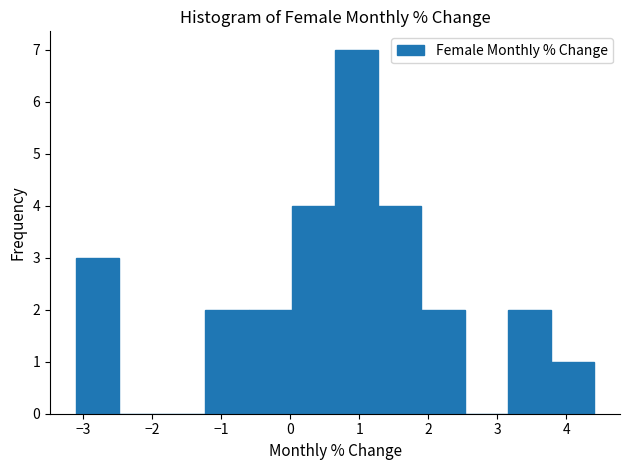

Reading left to right, transcribe this chart: for each bar, give the range it covers on the x-axis and its height. Neither the bar edges nor the heights are printed on the chart, so give them approximately, as read against the axes.

-3.1 to -2.5: 3
-2.5 to -1.8: 0
-1.8 to -1.2: 0
-1.2 to -0.6: 2
-0.6 to 0.0: 2
0.0 to 0.7: 4
0.7 to 1.3: 7
1.3 to 1.9: 4
1.9 to 2.5: 2
2.5 to 3.2: 0
3.2 to 3.8: 2
3.8 to 4.4: 1